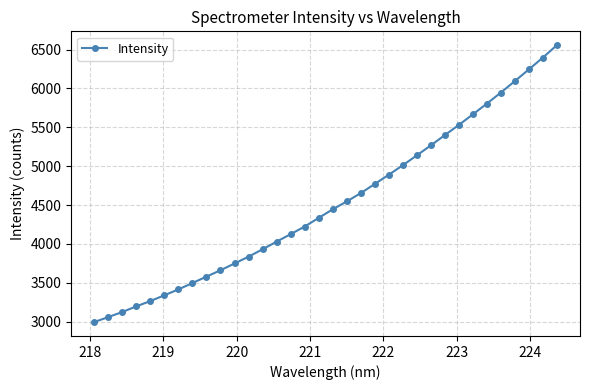

What is the maximum value shown in the chart?

6557.0